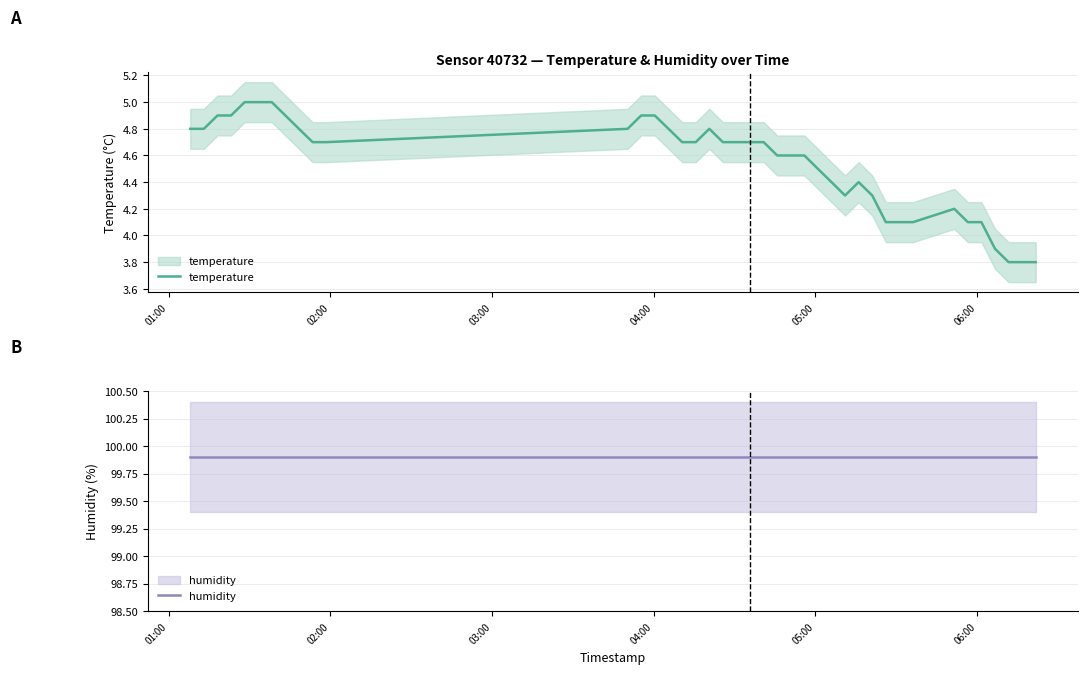

How many lines are shown in the chart?

2